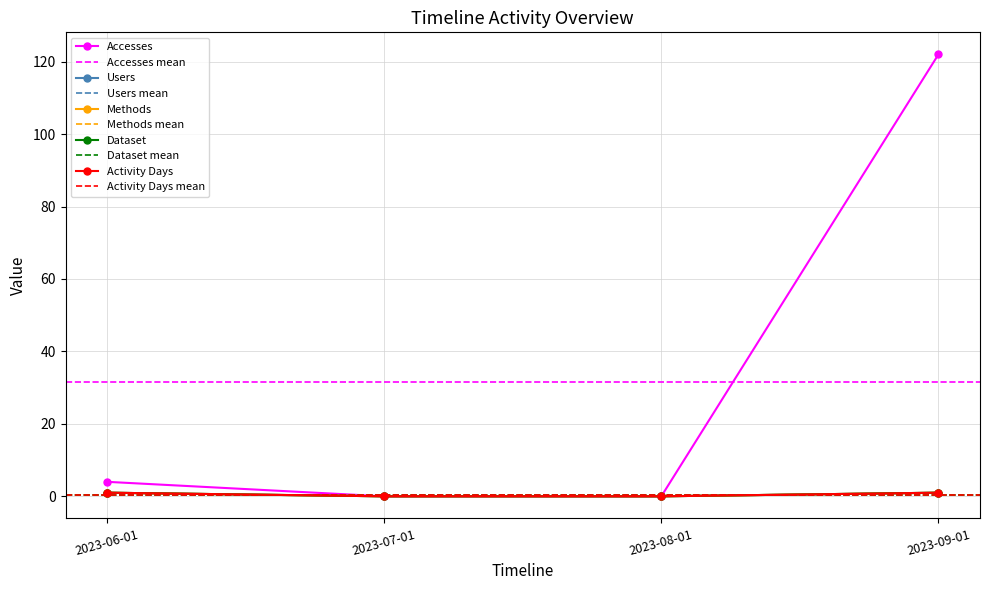

What is the maximum value for Dataset?

1